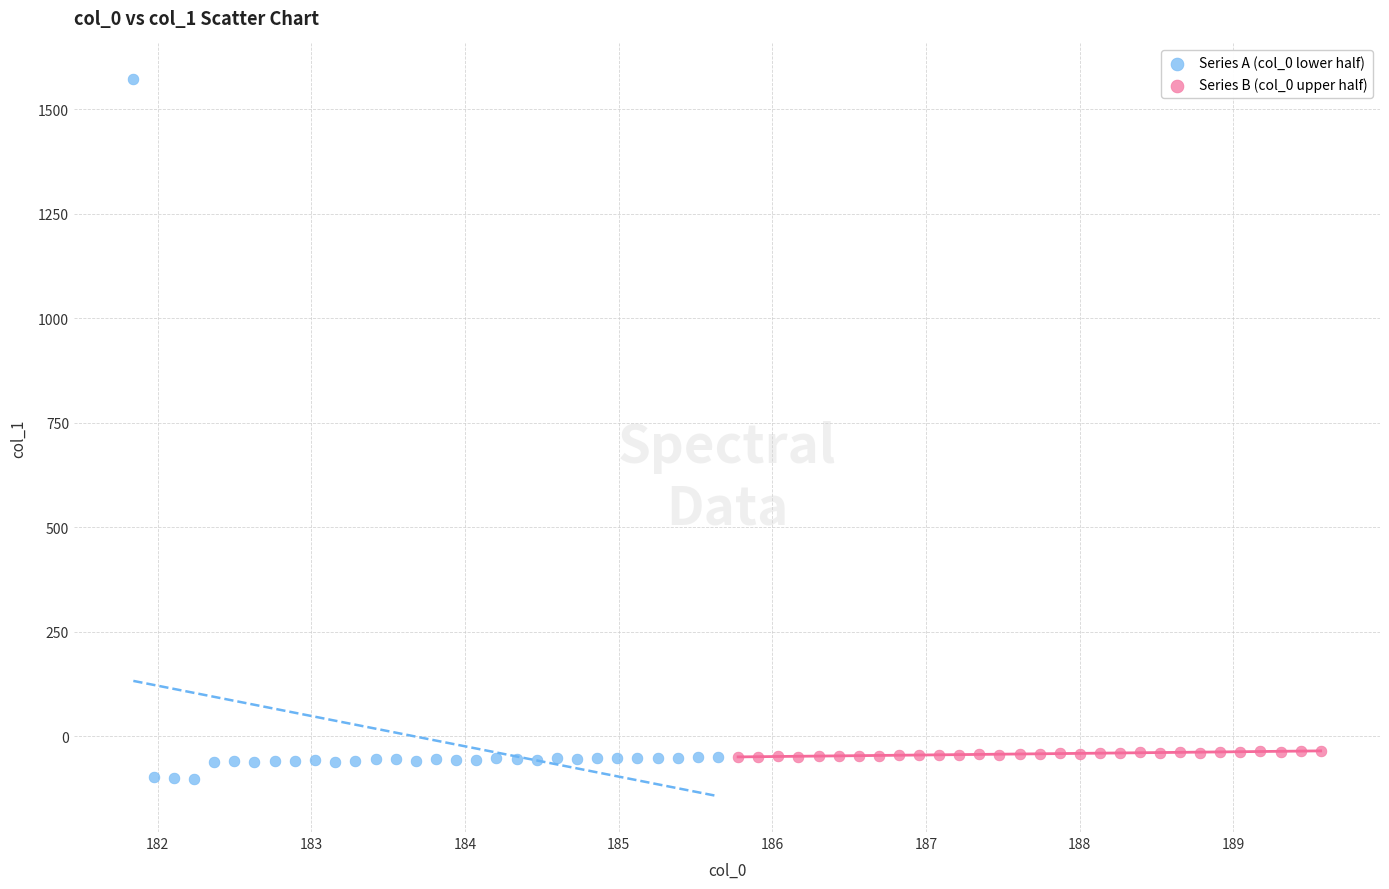

Which series has the widest spread of Y values?

Series A (col_0 lower half)